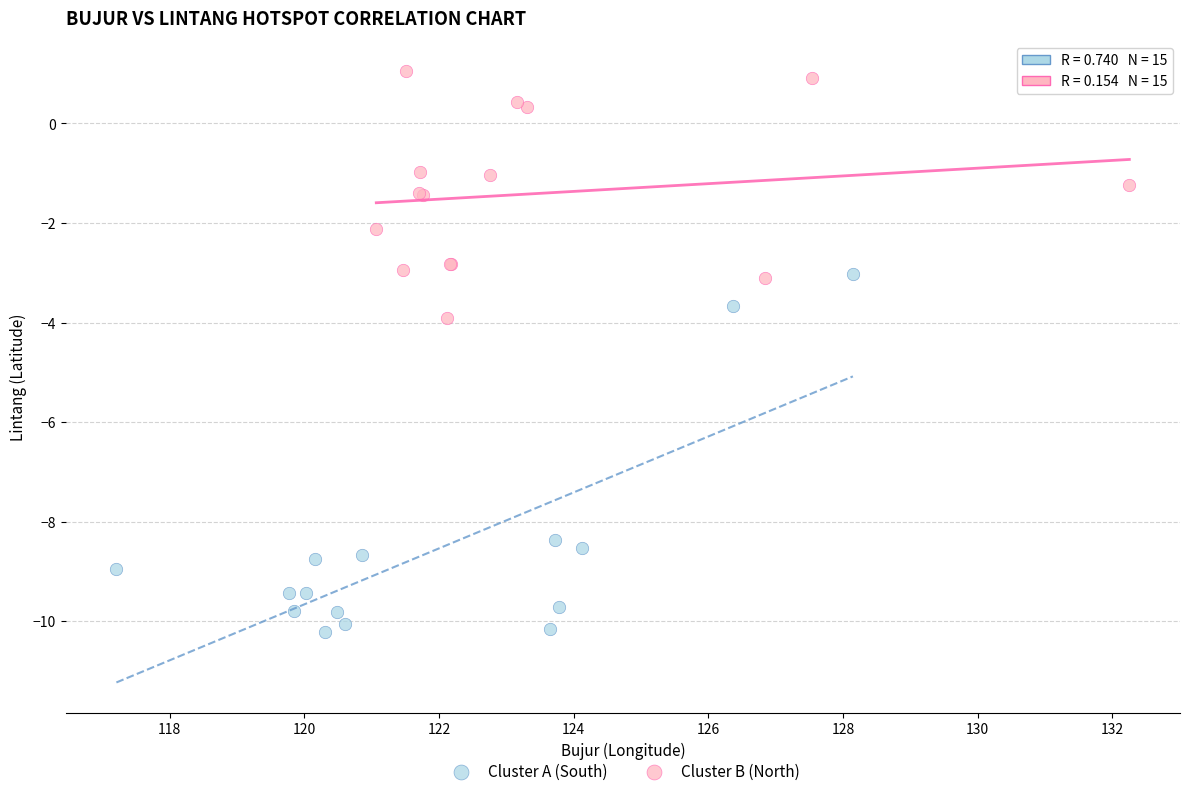

Which series has the largest Y range (max minus min)?

Cluster A (South)